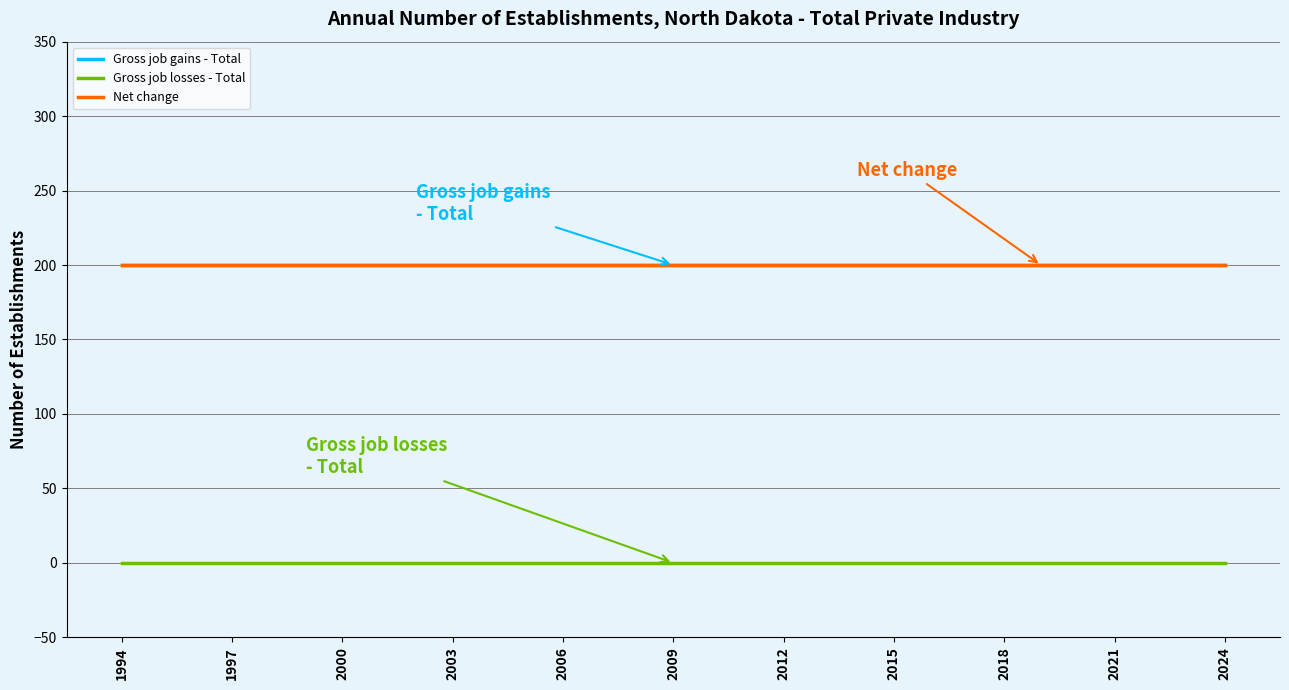

At which category does the chart reach its minimum across all series?

1994